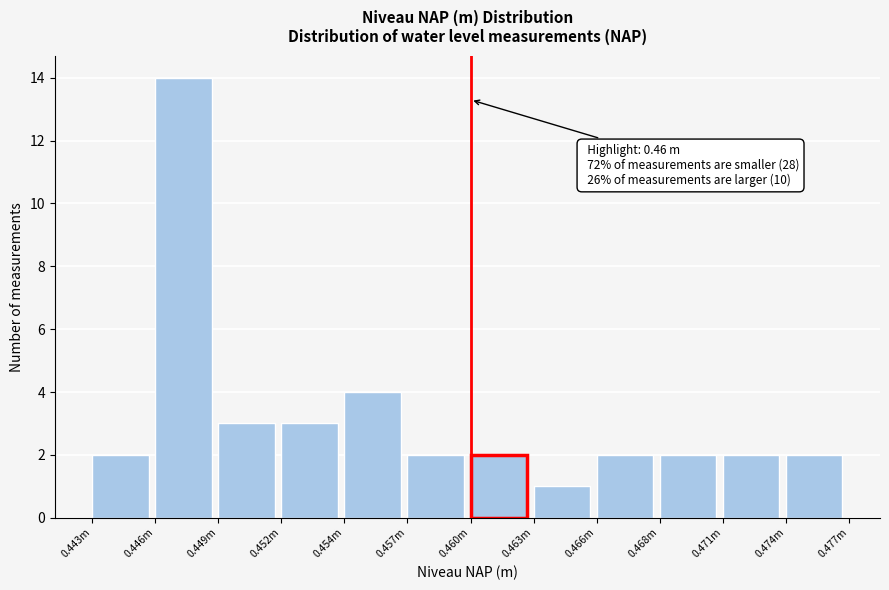

Reading left to right, list all the values displayed in this chart.

2	14	3	3	4	2	2	1	2	2	2	2